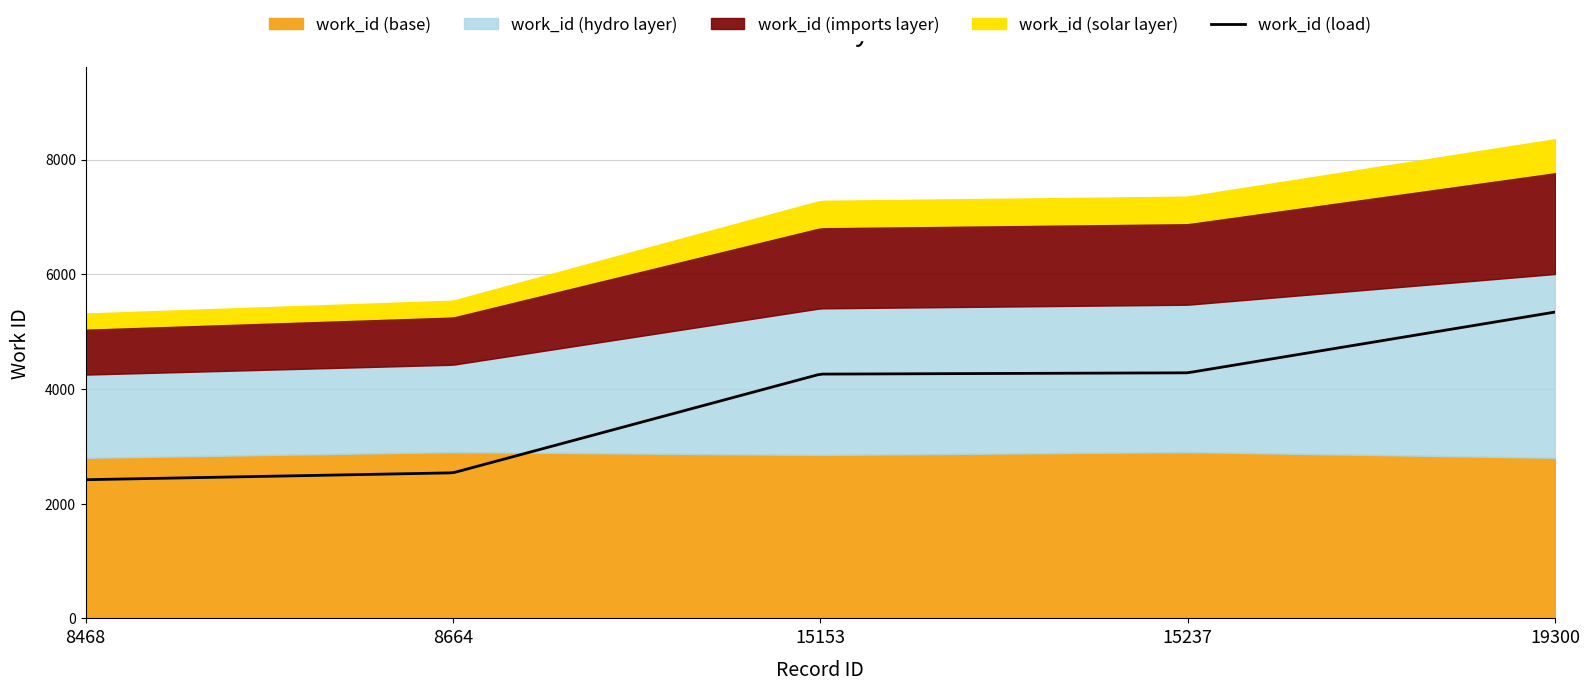

Rank the categories by value from highest to lowest.

19300, 15237, 15153, 8664, 8468